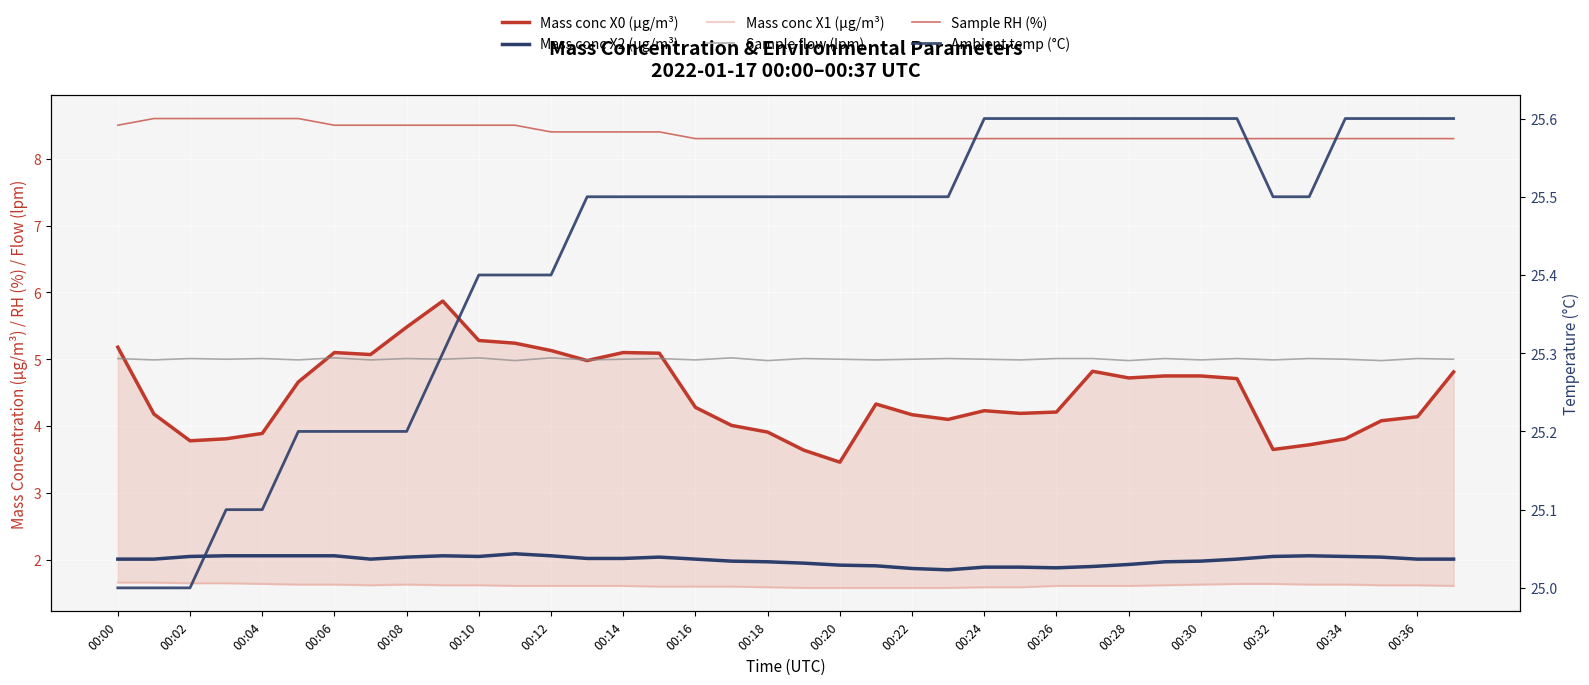

How many series are shown in this chart?

6